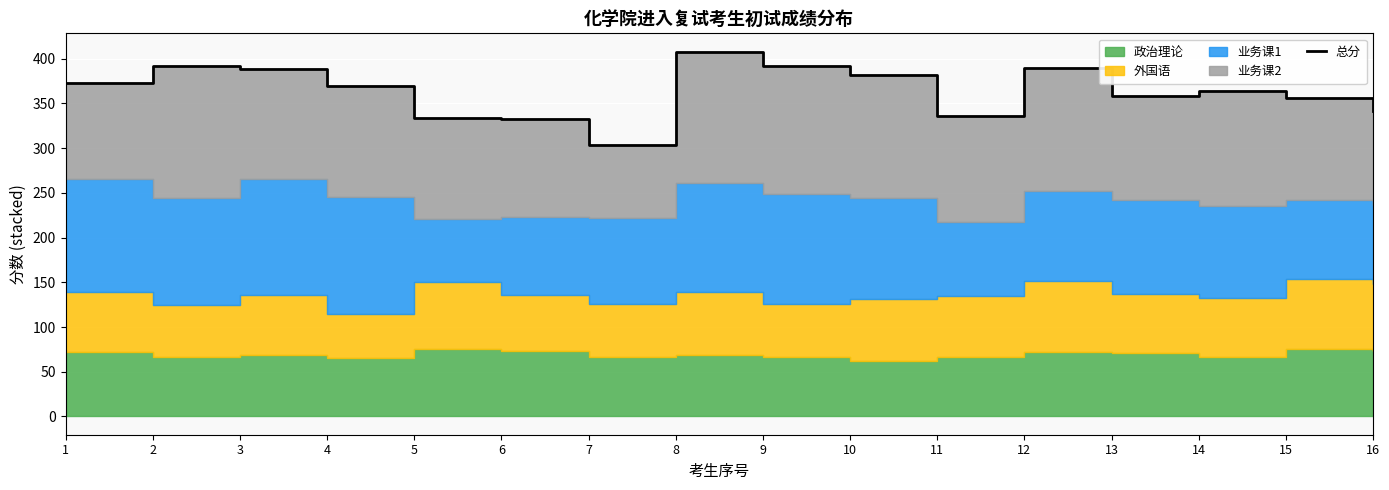

What is the difference between the second highest and minimum values?

89